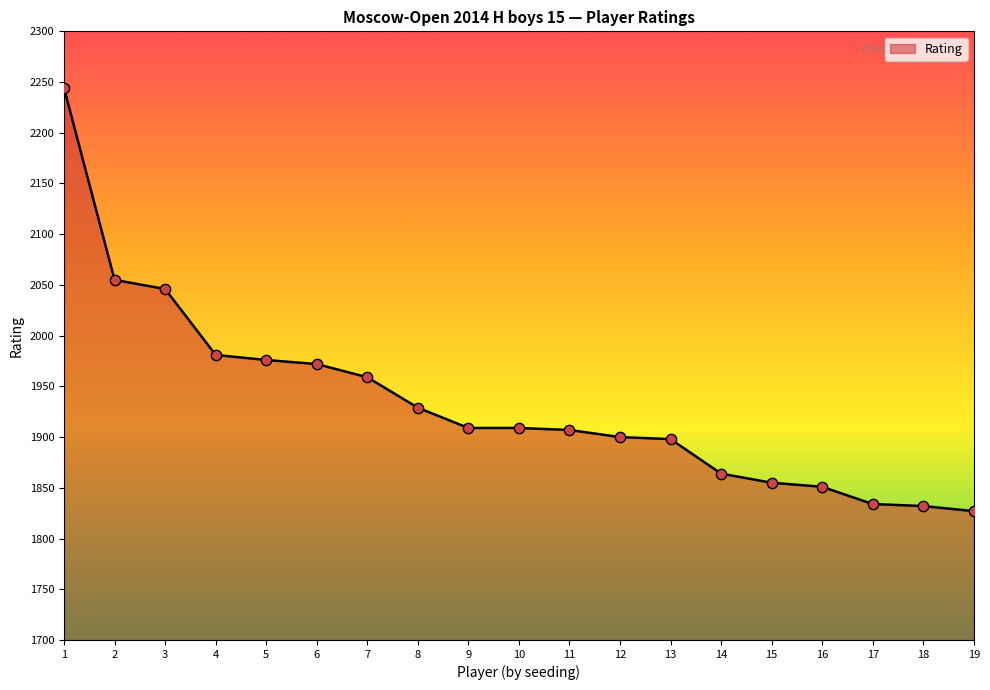

Which has a higher value, 17 or 7?

7